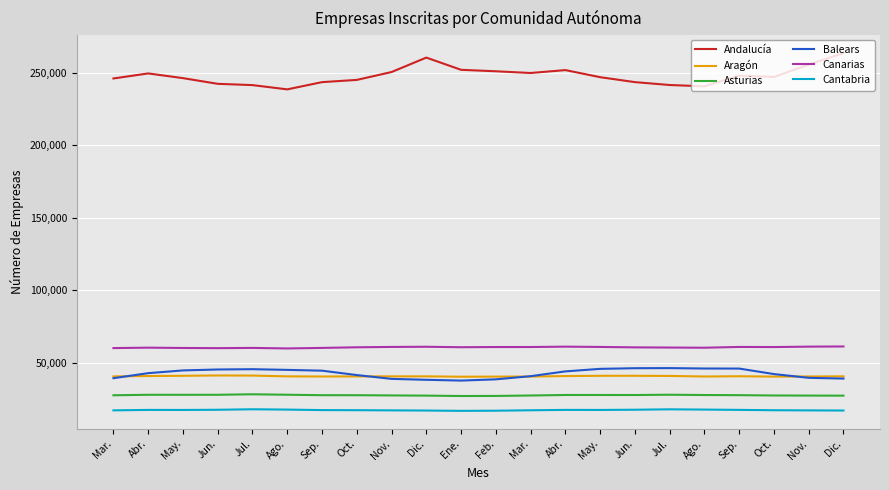

What is the total value across all series at Jul.?

434480